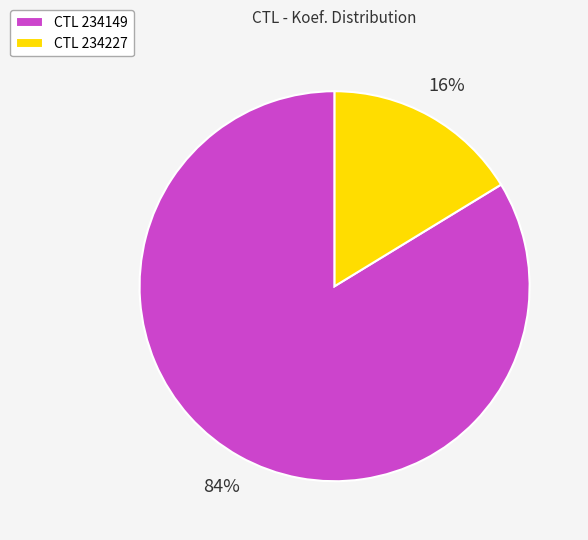

Rank the categories by value from lowest to highest.

CTL 234227, CTL 234149